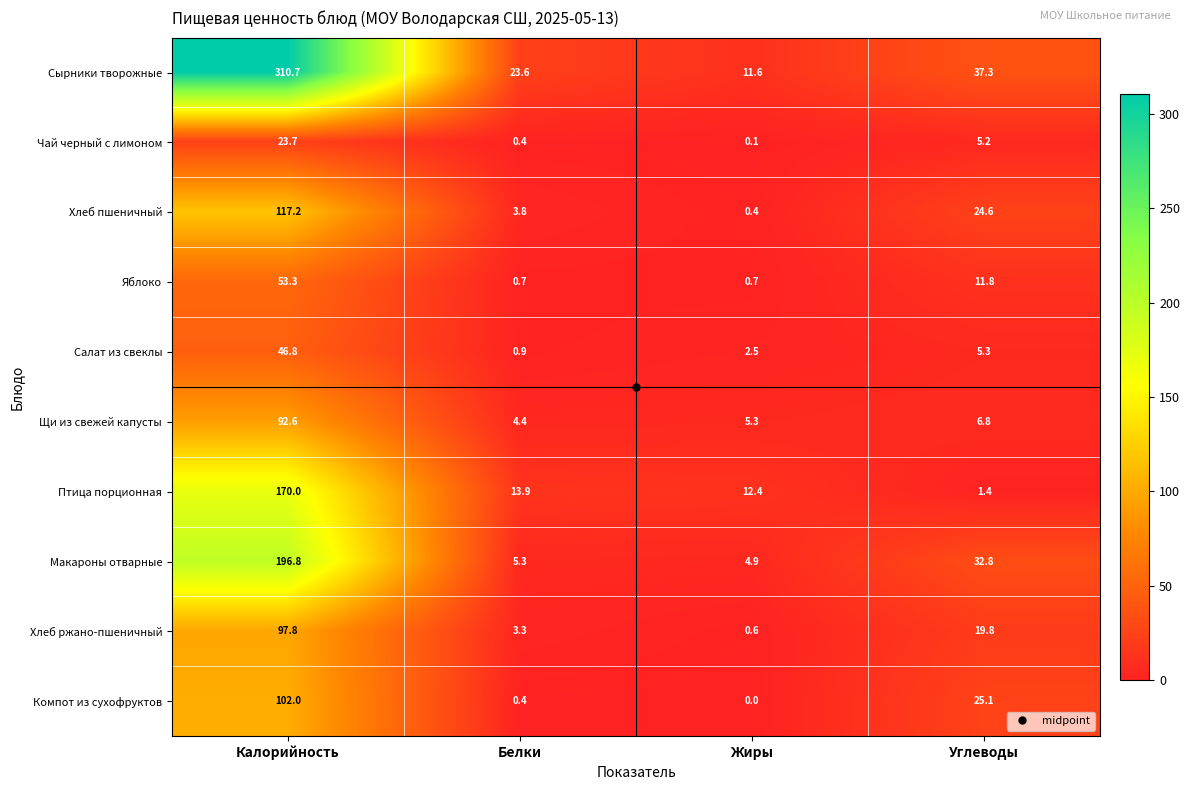

Where is Хлеб ржано-пшеничный nearest to the value 49?

Углеводы